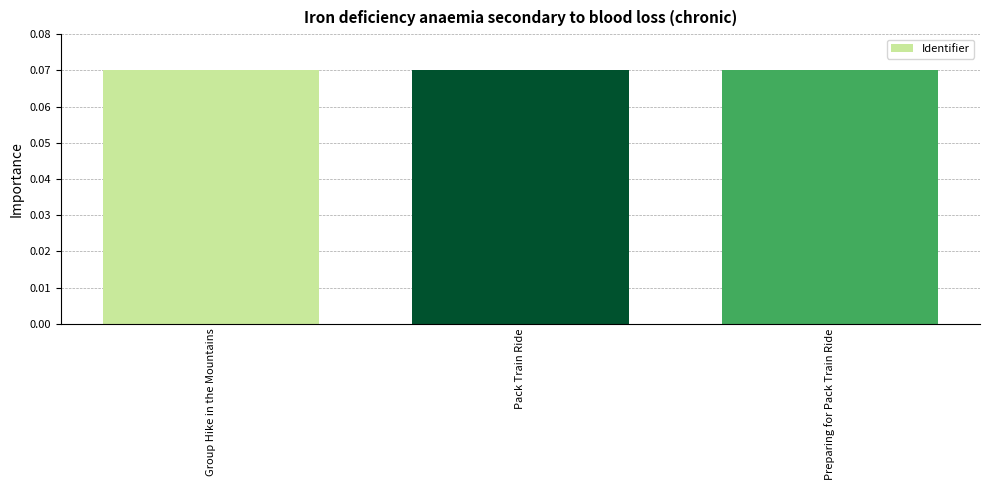

How many values are between 0 and 1?

3